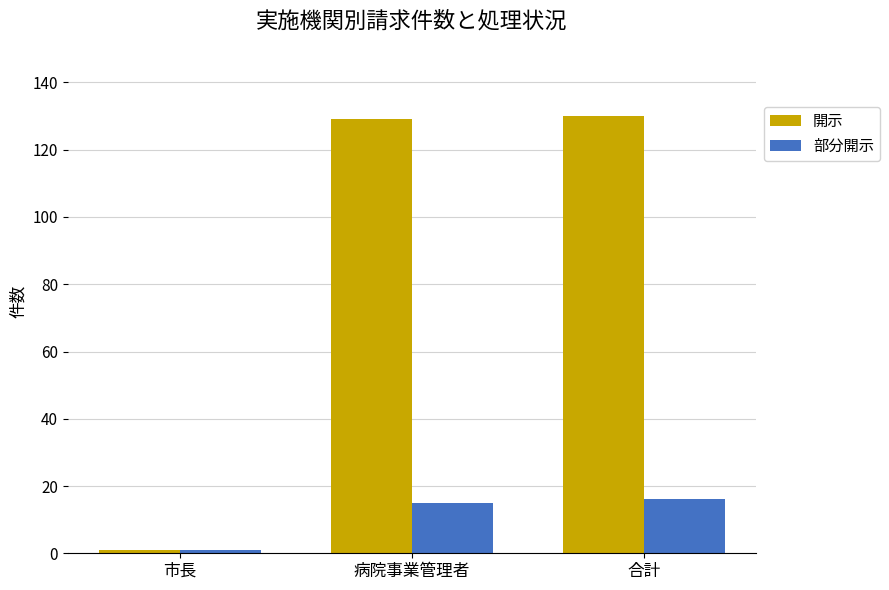

How many bars are there in each group?

2